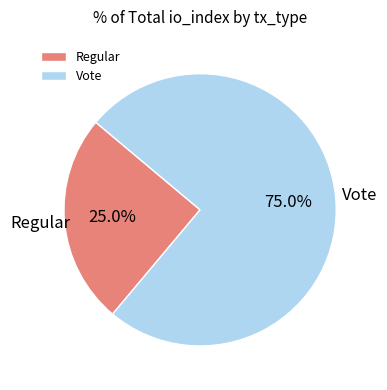

Does Vote account for over 50% of the chart?

Yes